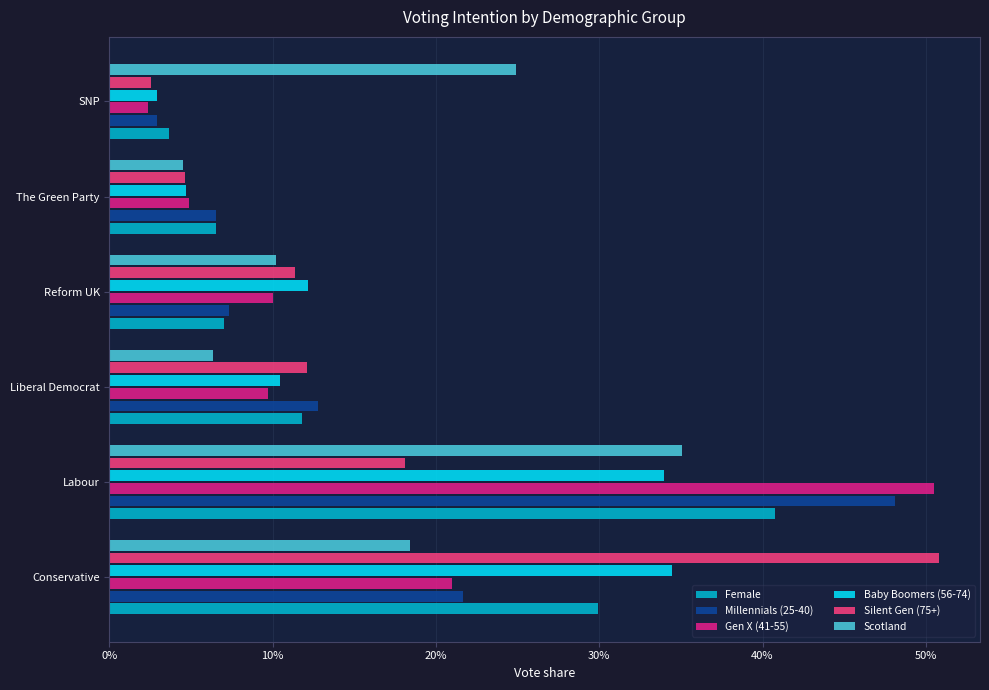

What are all the series names shown in the legend?

Female, Millennials (25-40), Gen X (41-55), Baby Boomers (56-74), Silent Gen (75+), Scotland